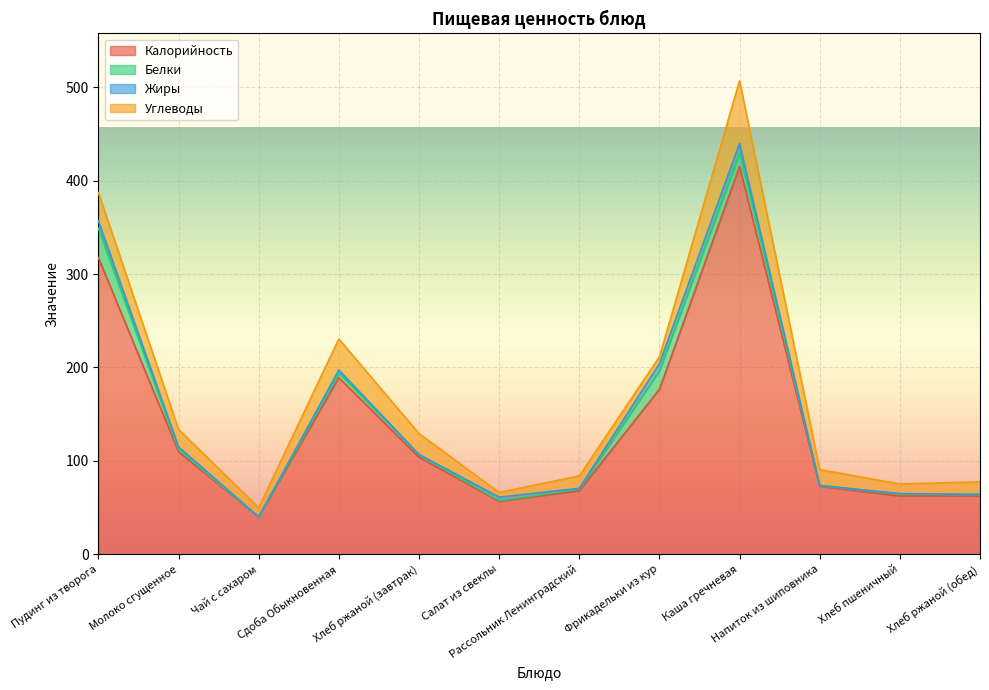

True or false: Калорийность and Углеводы intersect in this chart.

False